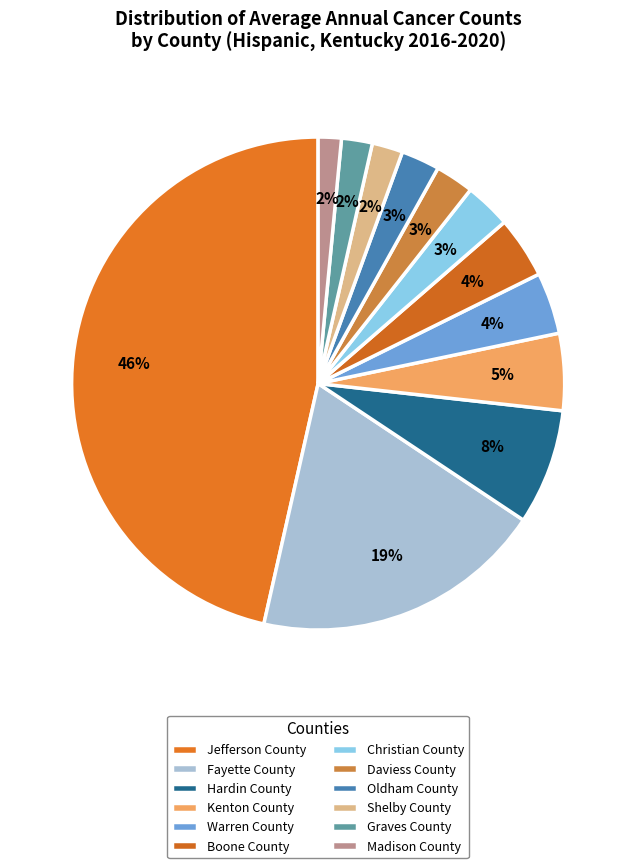

Is there any slice that represents more than half of the pie?

No